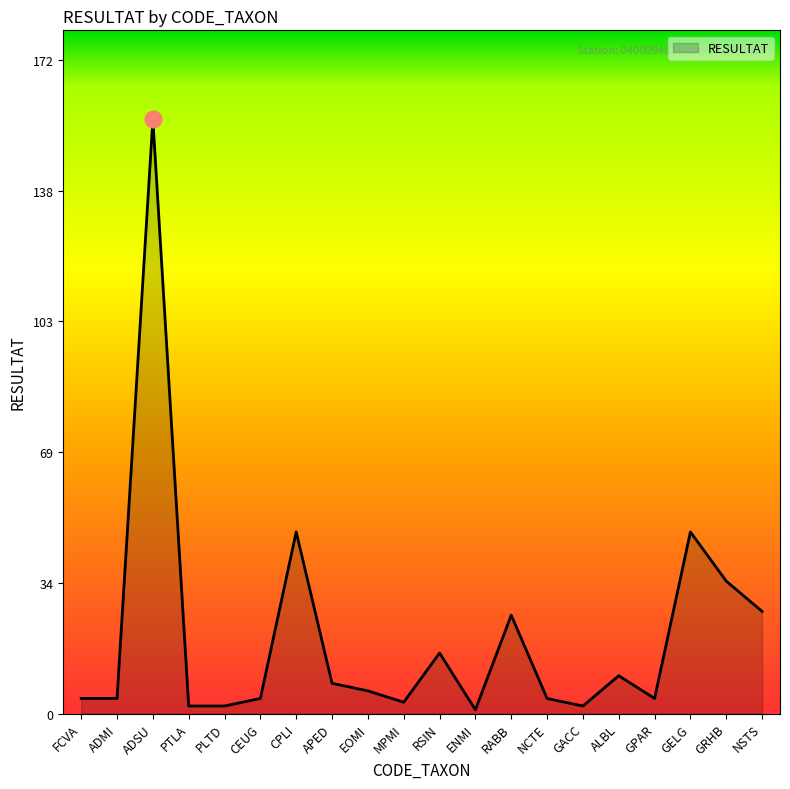

Which label corresponds to the largest value in the chart?

ADSU